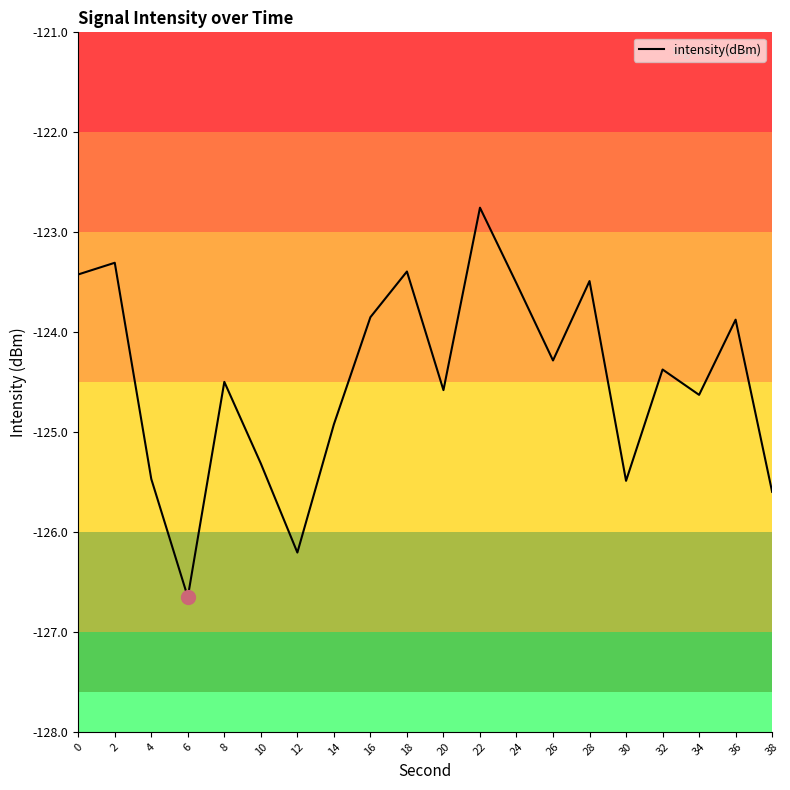

True or false: the data has more than 2 interior local peaks.

True